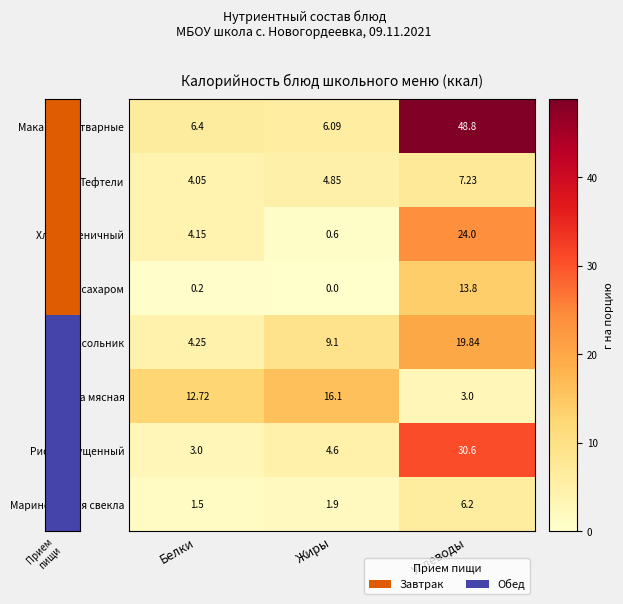

At which category is the sum across all series the highest?

Углеводы